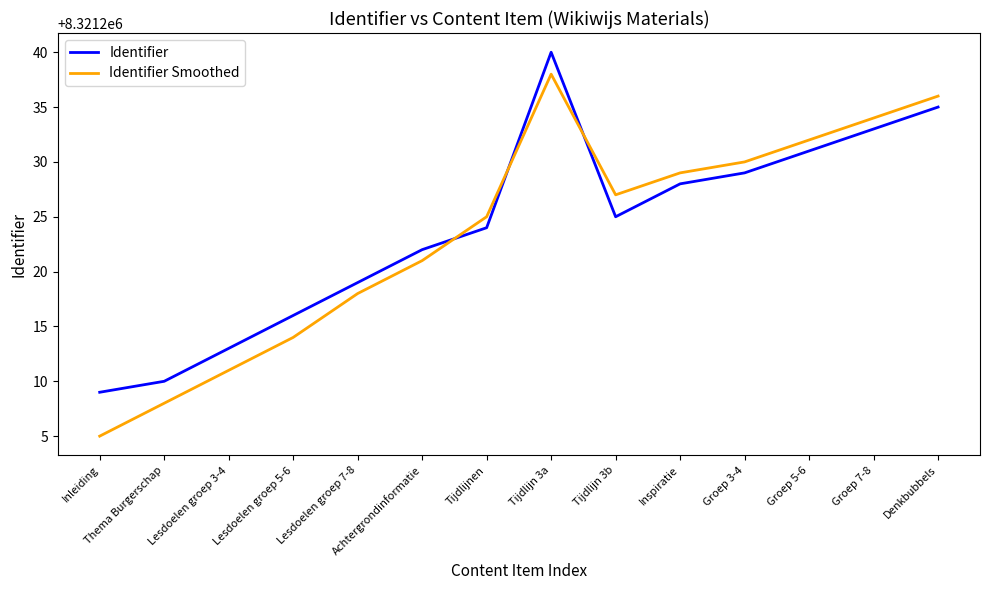

What is the smallest value displayed?

8321205